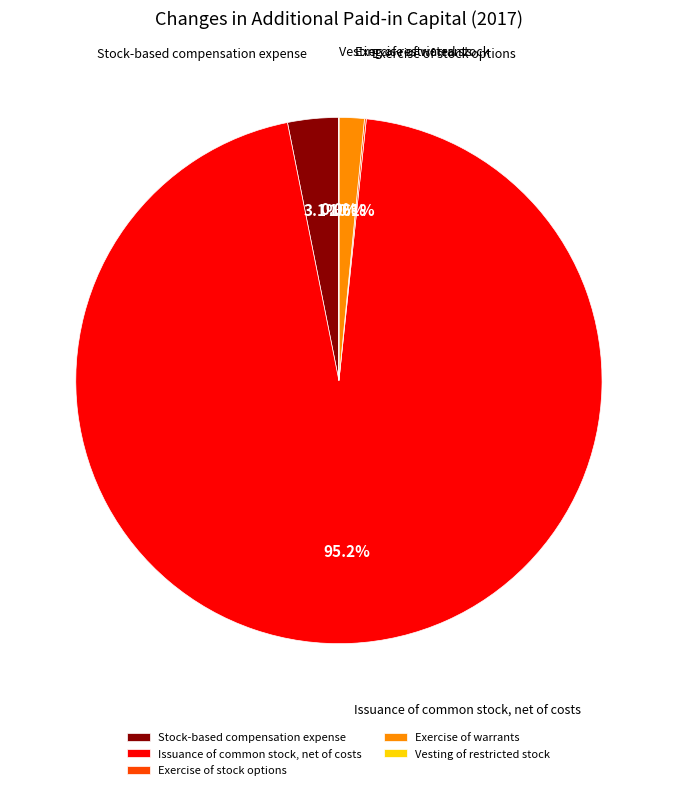

To the nearest percent, what is the difference between the largest and smallest slice percentages?

95%